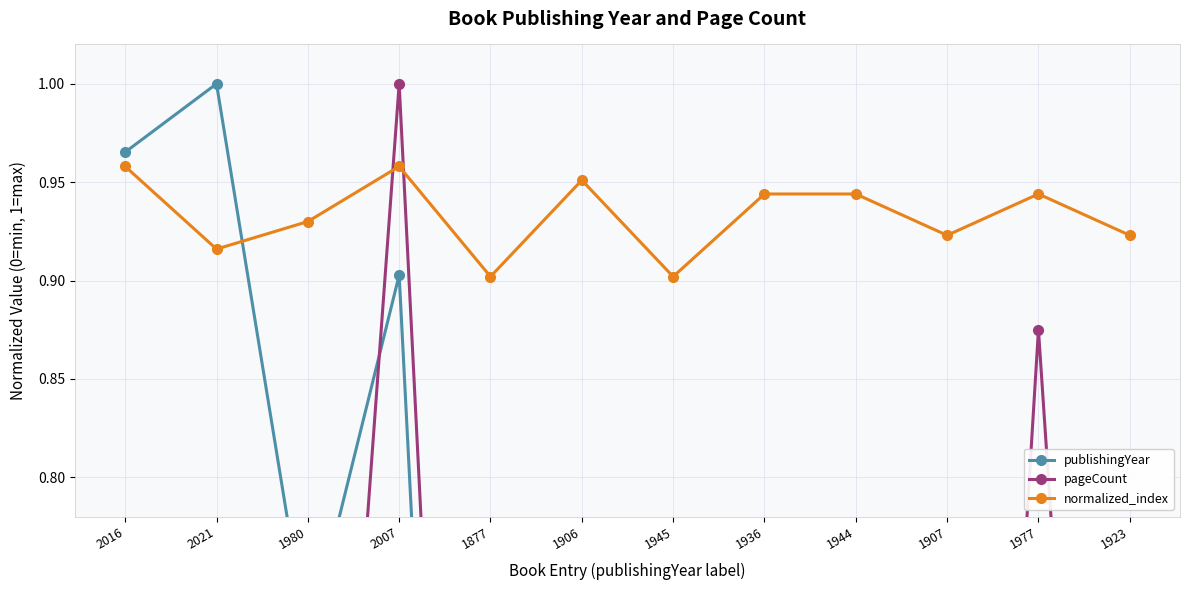

What is the label of the 7th point from the left?

1945